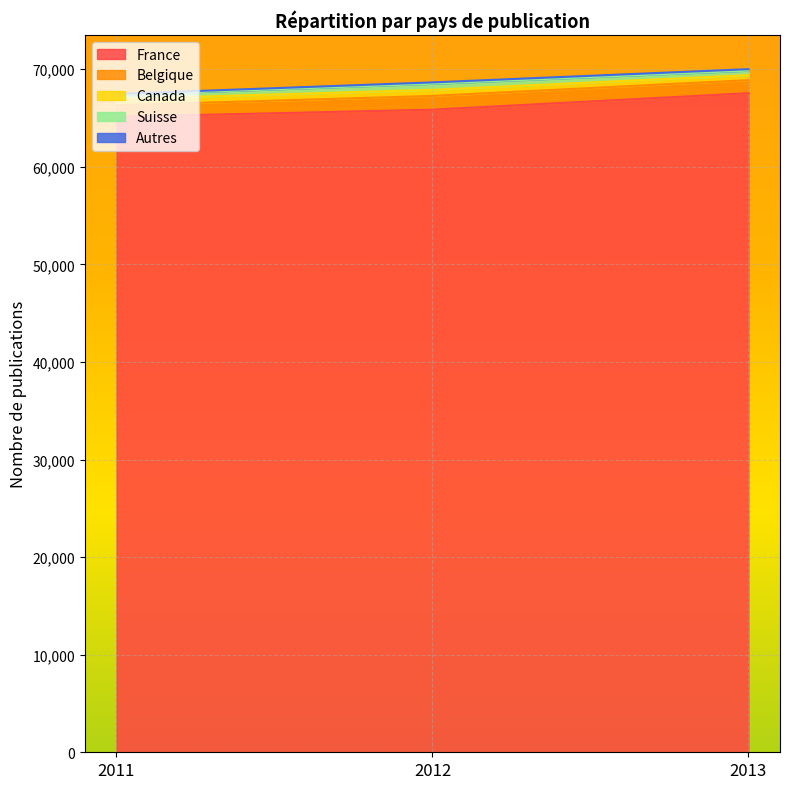

At which category is the sum across all series the highest?

2013